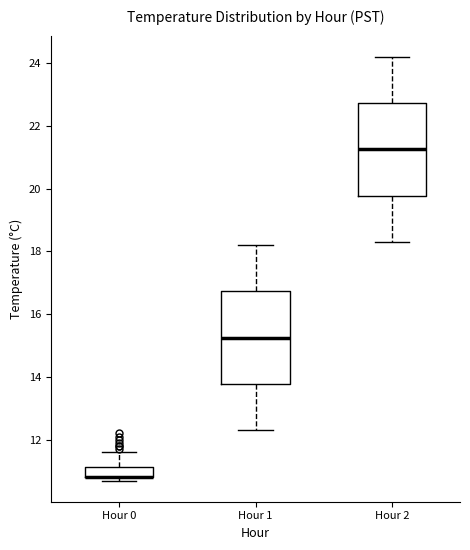

Reading left to right, read every box against the y-axis: the position of its median line, the range the box covers, and the ends of its whiskers. The values are not printed on the chart, so give them approximately, as read against the axis.

Hour 0: median 10.8 (drawn on the box's lower edge), box 10.8 to 11.2, whiskers 10.8 (just below the box's lower edge) to 11.6
Hour 1: median 15.2, box 13.8 to 16.8, whiskers 12.4 to 18.2
Hour 2: median 21.2, box 19.8 to 22.8, whiskers 18.4 to 24.2